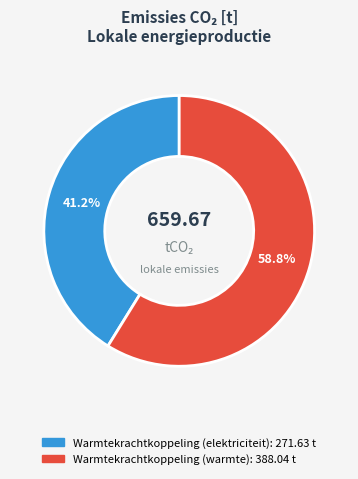

Does any single category account for the majority?

Yes